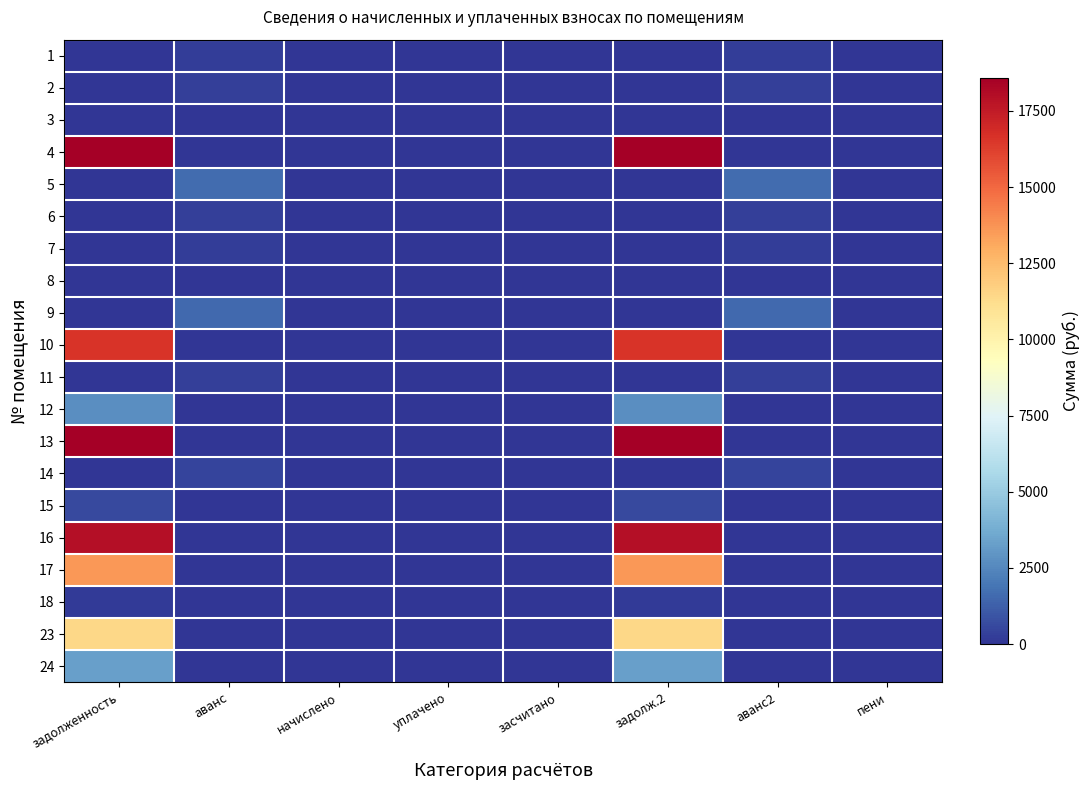

How many distinct data groups are displayed?

20